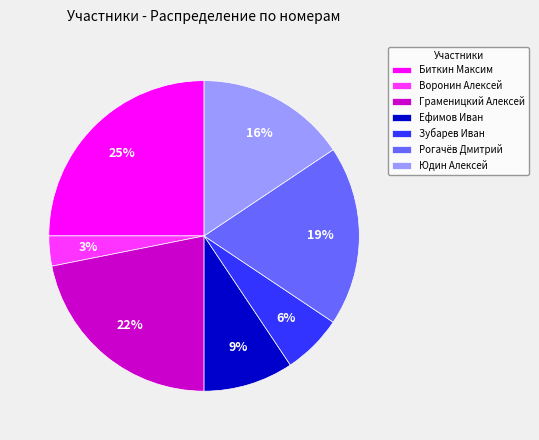

Does any single category account for the majority?

No